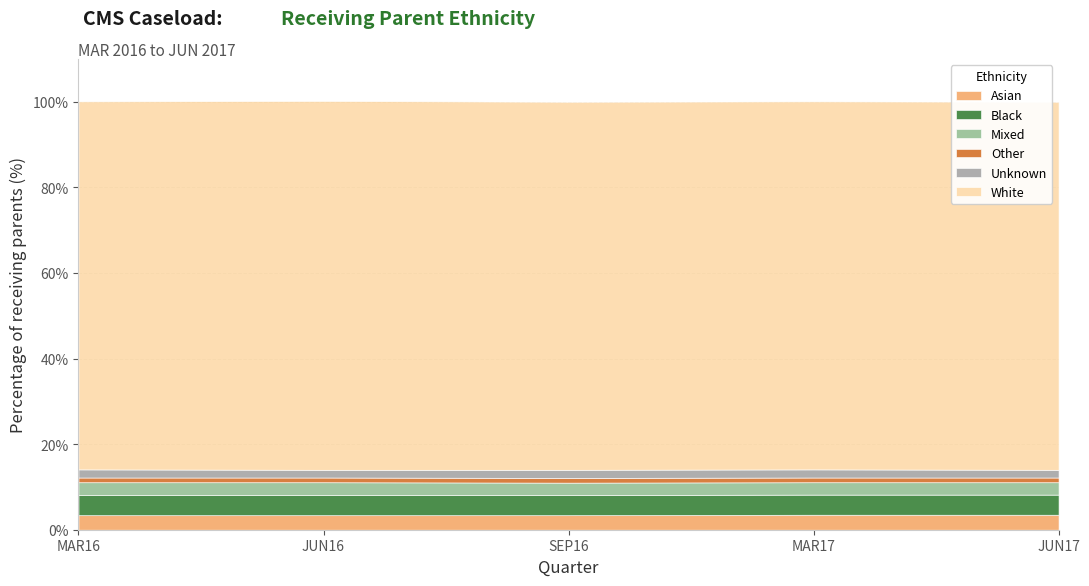

List the labels in order of Unknown value, largest first.

MAR16, SEP16, MAR17, JUN16, JUN17